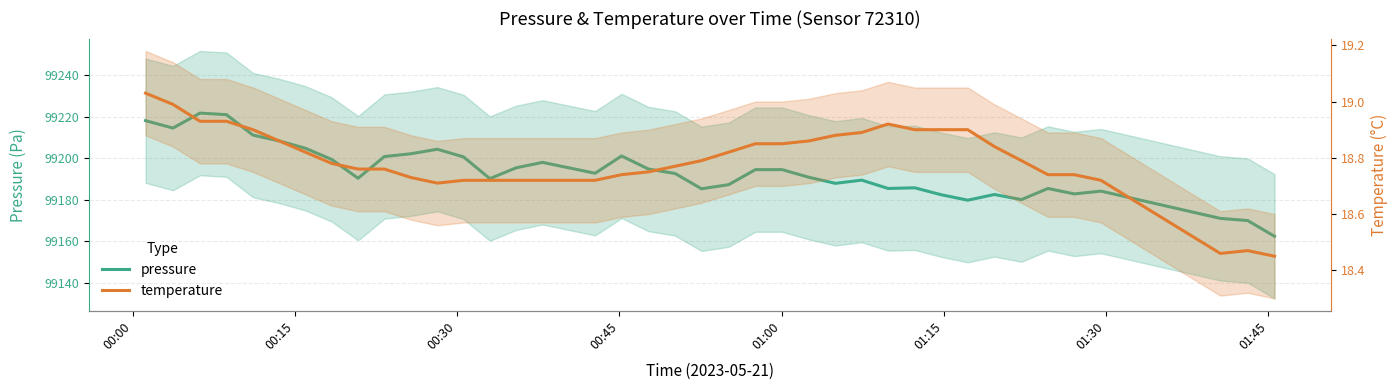

True or false: pressure and temperature intersect in this chart.

False